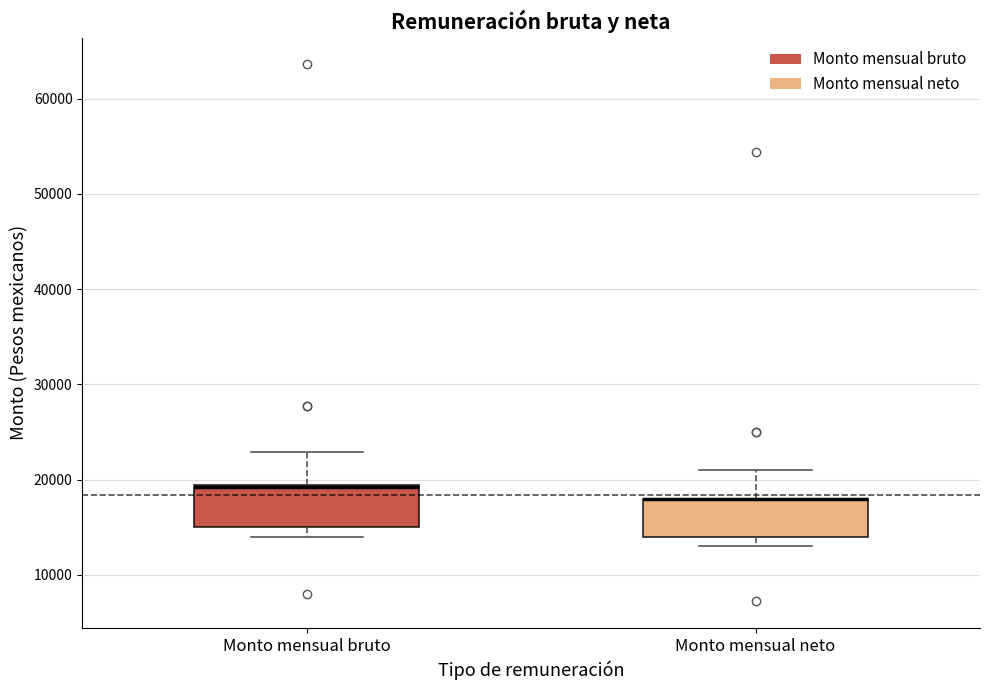

Reading left to right, read every box against the y-axis: the position of its median line, the range the box covers, and the ends of its whiskers. The values are not printed on the chart, so give them approximately, as read against the axis.

Monto mensual bruto: median 19000 (drawn on the box's upper edge), box 15000 to 19000, whiskers 14000 to 23000
Monto mensual neto: median 18000 (drawn on the box's upper edge), box 14000 to 18000, whiskers 13000 to 21000